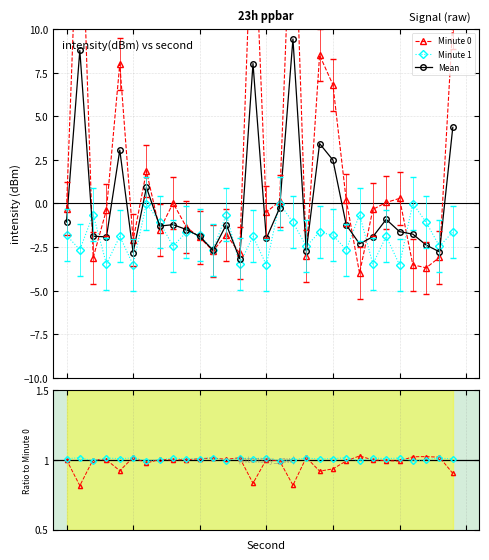

How many lines are shown in the chart?

3